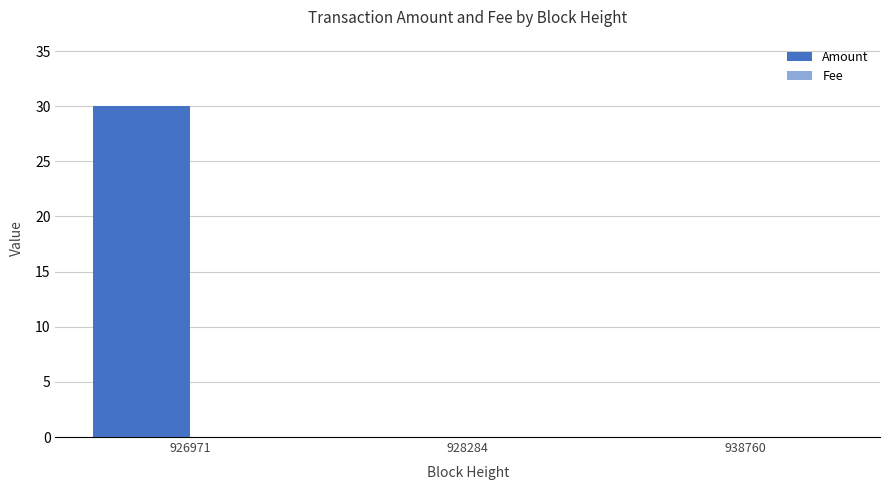

Which series changed the most between 926971 and 928284?

Amount